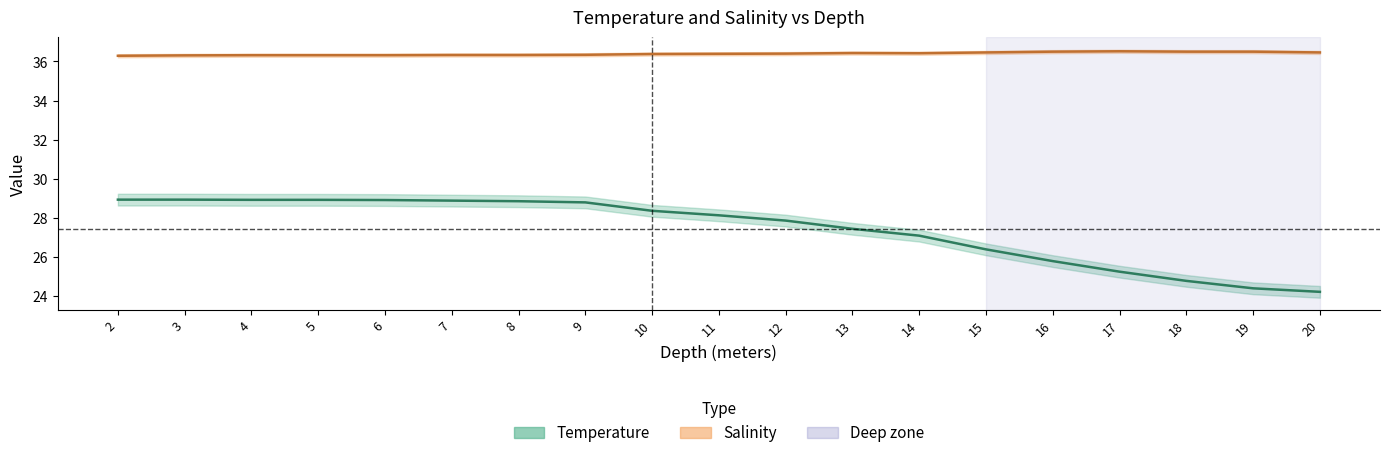

Where is the first local minimum for Salinity?

14